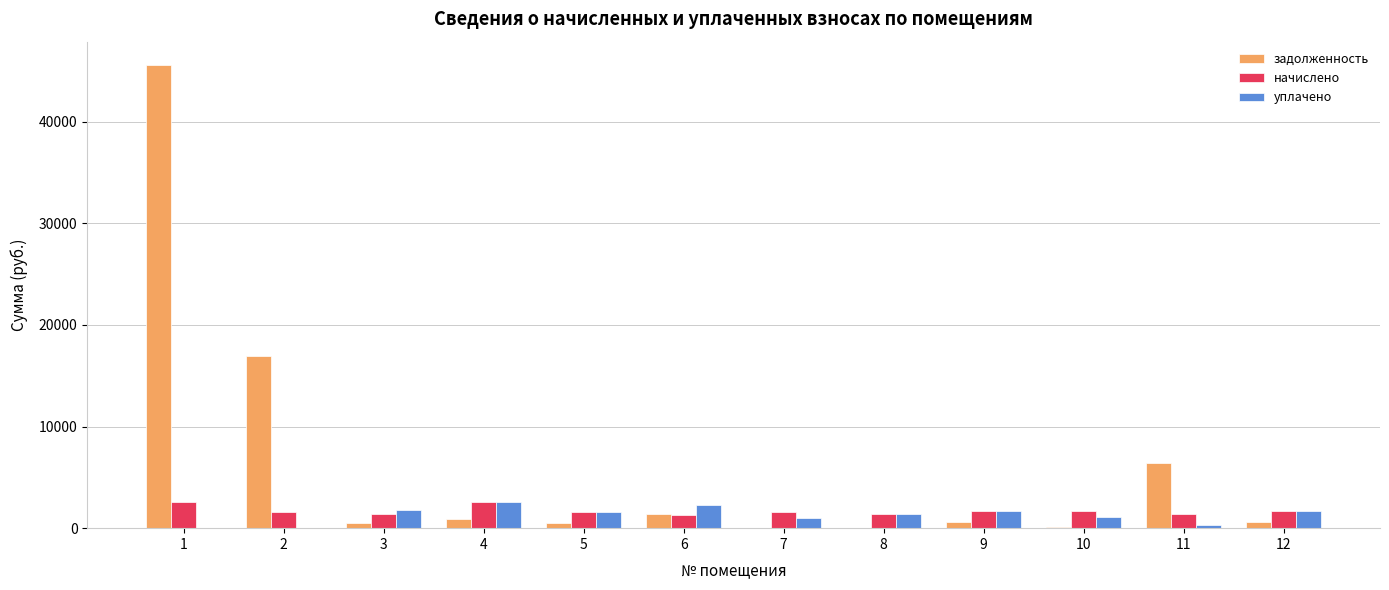

Which series has the largest range (max minus min)?

задолженность